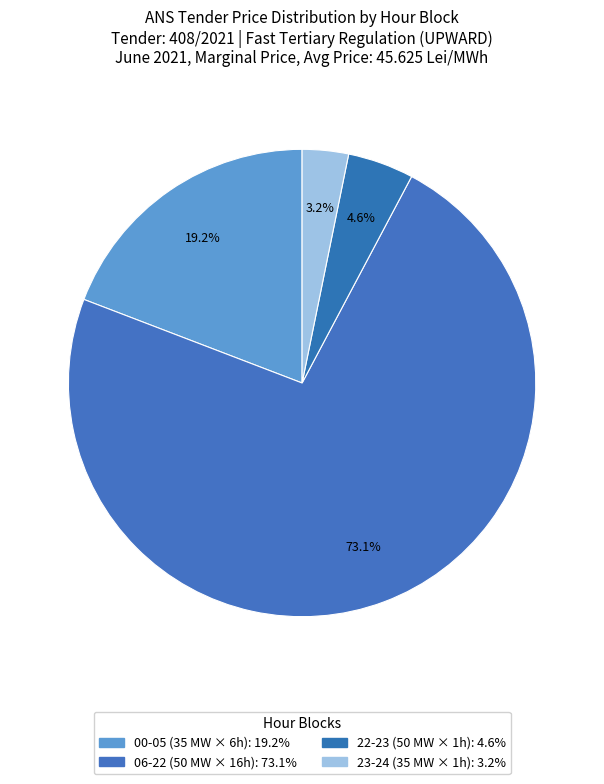

How many slices are in this pie chart?

4